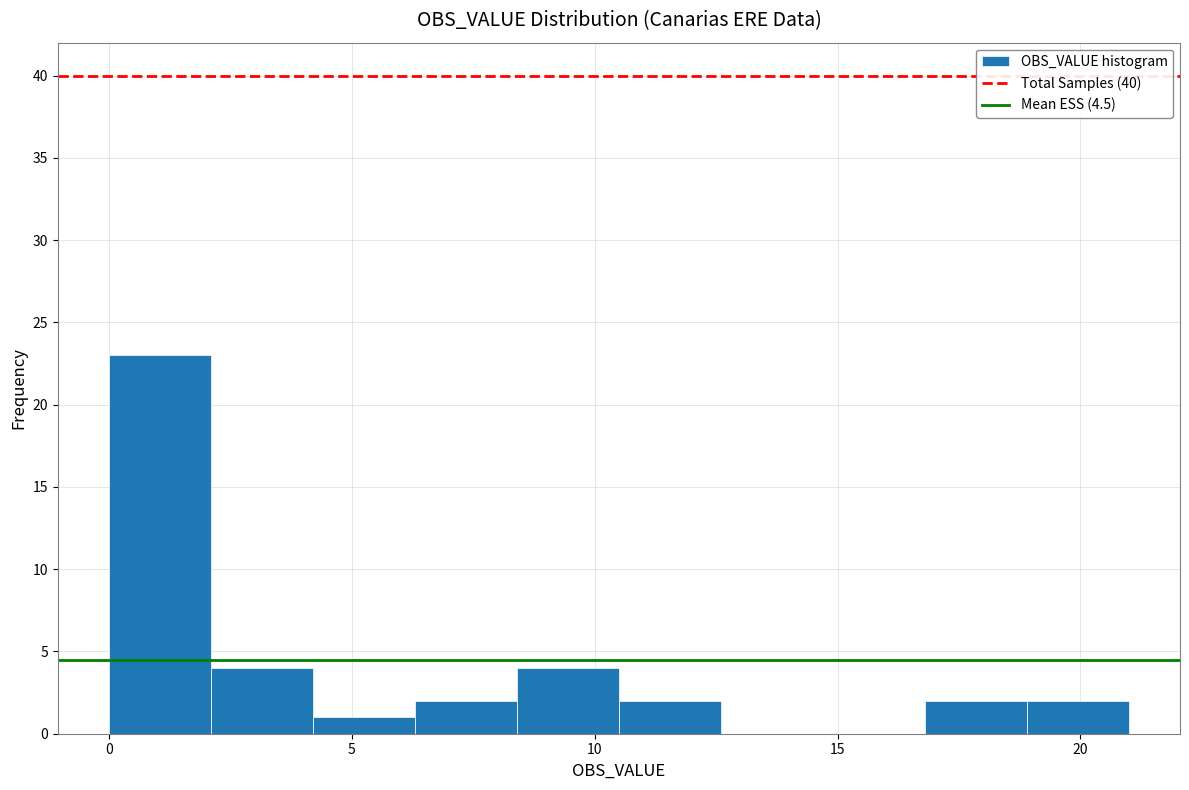

What is the height of the bar covering 6.3 to 8.4 on the x-axis? Neither the bar edges nor the heights are printed on the chart, so give them approximately, as read against the axes.

2